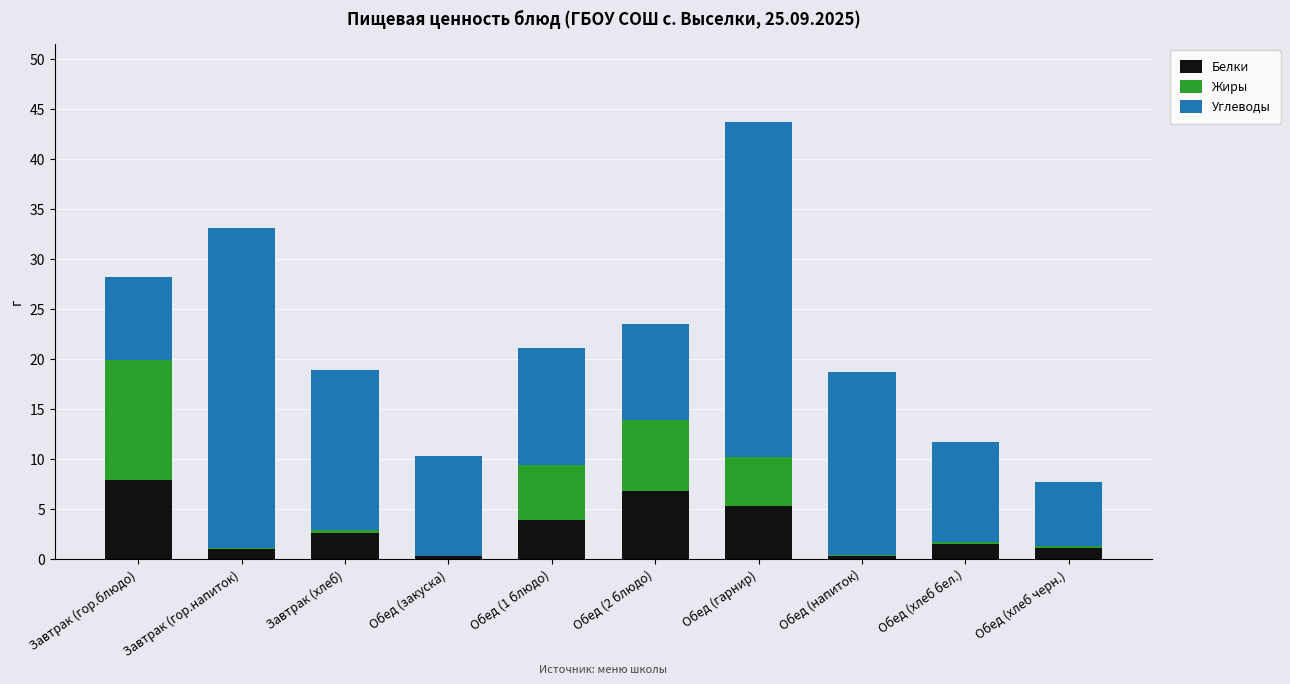

At which category is the sum across all series the highest?

Обед (гарнир)